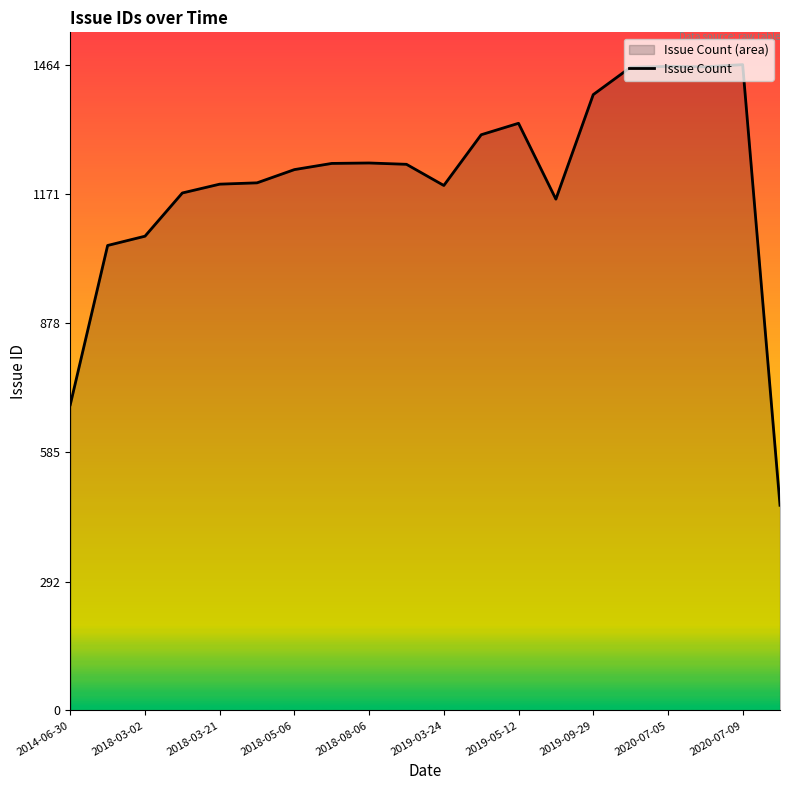

What is the value of the 8th point from the left?

1240